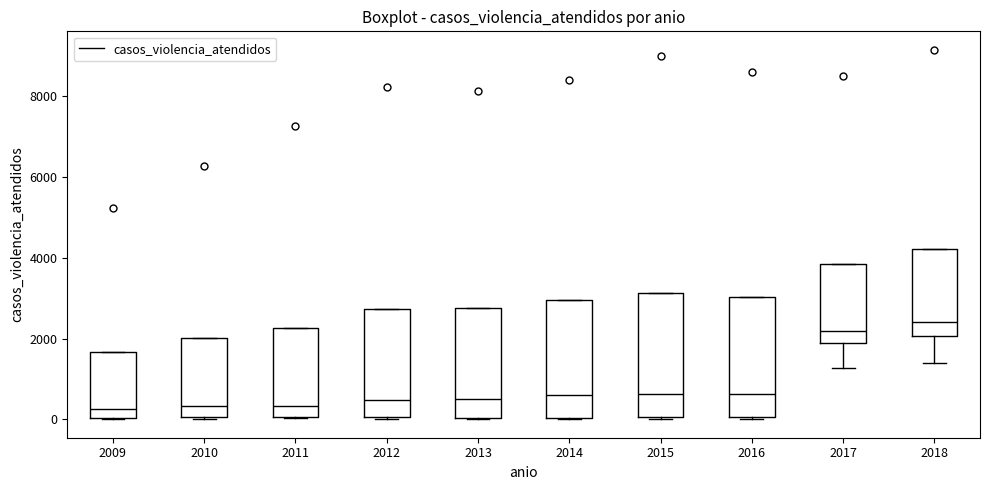

Reading left to right, read every box against the y-axis: the position of its median line, the range the box covers, and the ends of its whiskers. The values are not printed on the chart, so give them approximately, as read against the axis.

2009: median 200, box 0 to 1600, whiskers 0 to 1600
2010: median 400, box 0 to 2000, whiskers 0 to 2000
2011: median 400, box 0 to 2200, whiskers 0 to 2200
2012: median 400, box 0 to 2800, whiskers 0 to 2800
2013: median 600, box 0 to 2800, whiskers 0 to 2800
2014: median 600, box 0 to 3000, whiskers 0 to 3000
2015: median 600, box 0 to 3200, whiskers 0 to 3200
2016: median 600, box 0 to 3000, whiskers 0 to 3000
2017: median 2200, box 1800 to 3800, whiskers 1200 to 3800
2018: median 2400, box 2000 to 4200, whiskers 1400 to 4200